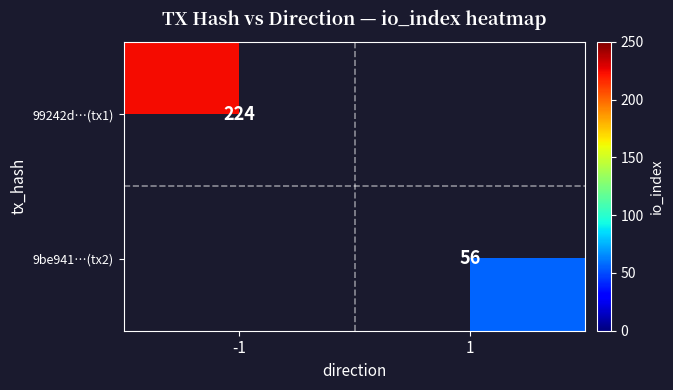

Is the value of 99242d…(tx1) at -1 greater than the value of 9be941…(tx2) at 1?

Yes